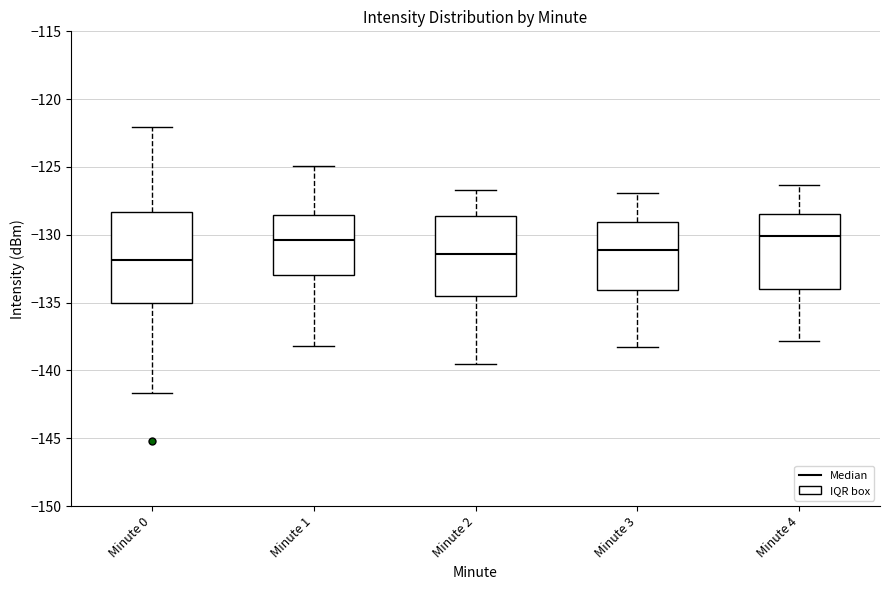

Comparing the boxes themselves (not the whiskers), which one is the tallest?

Minute 0